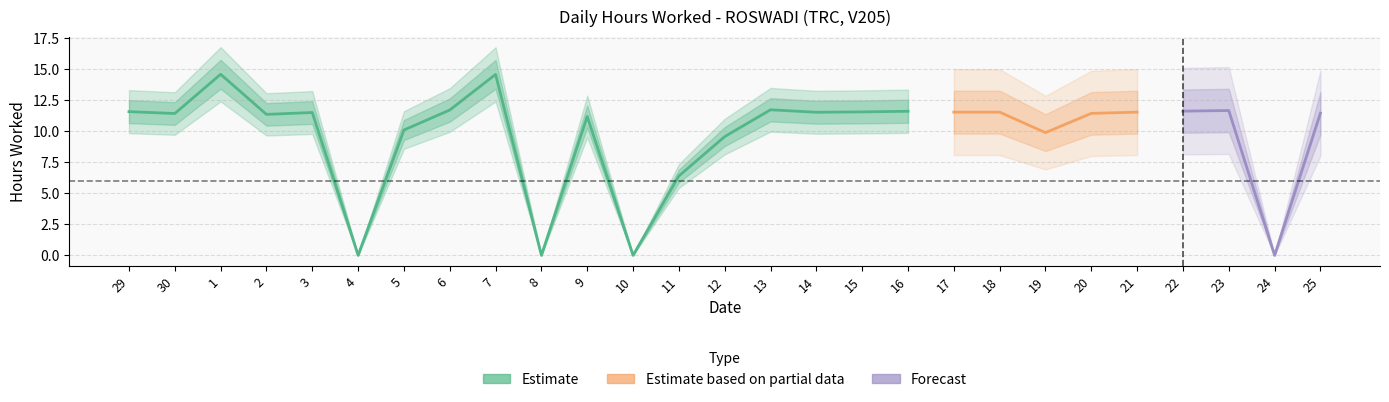

Reading right to left, extract all data points from this chart.

25=11.4	24=0.0	23=11.7	22=11.6	21=11.5	20=11.4	19=9.9	18=11.5	17=11.5	16=11.6	15=11.6	14=11.5	13=11.7	12=9.6	11=6.4	10=0.0	9=11.2	8=0.0	7=14.6	6=11.7	5=10.1	4=0.0	3=11.5	2=11.3	1=14.6	30=11.4	29=11.6